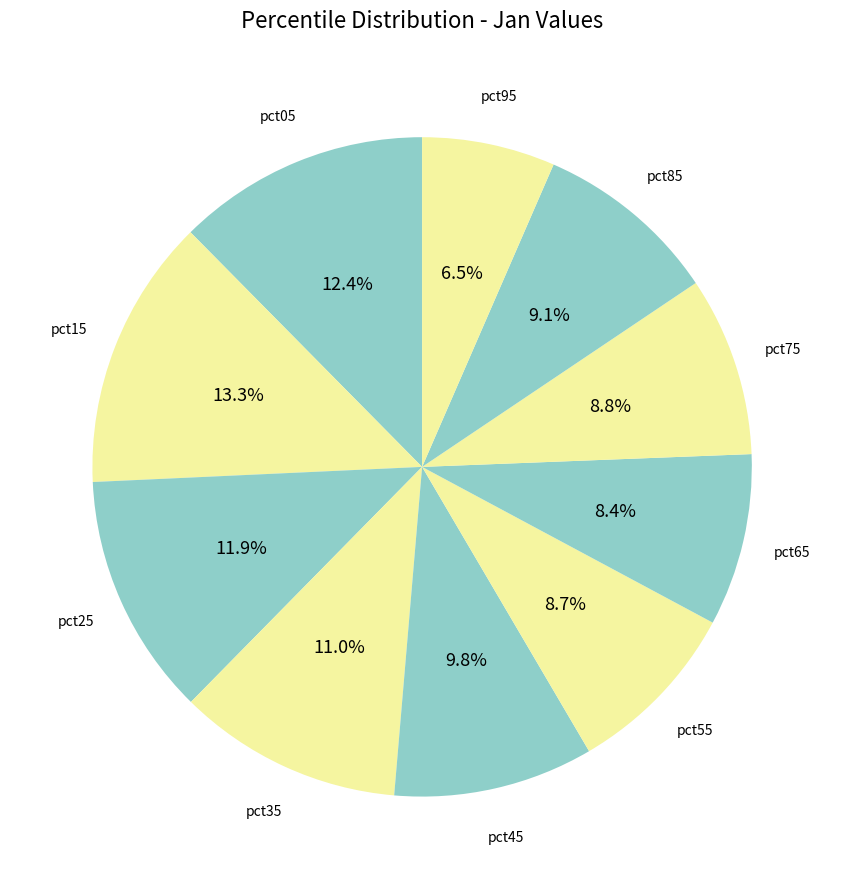

Which slice is the smallest?

pct95